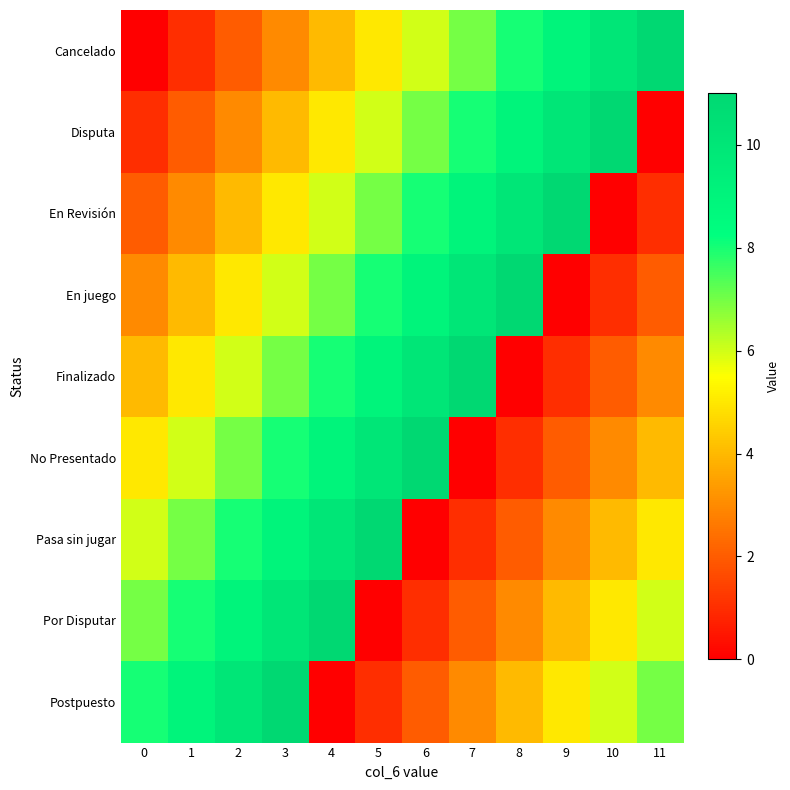

Which series has the largest total across all categories?

Cancelado